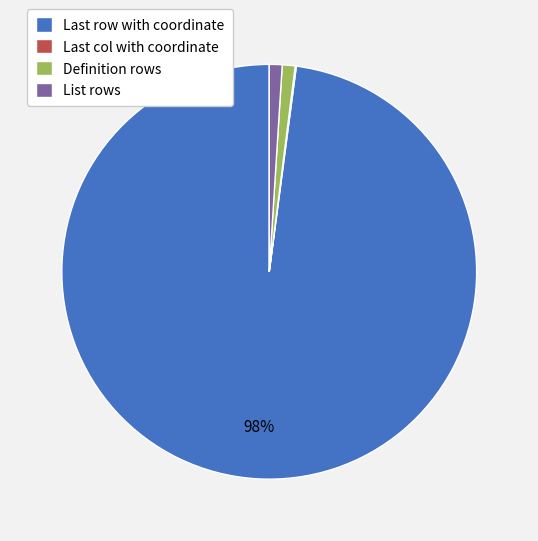

To the nearest percent, what portion does Definition rows represent?

1%